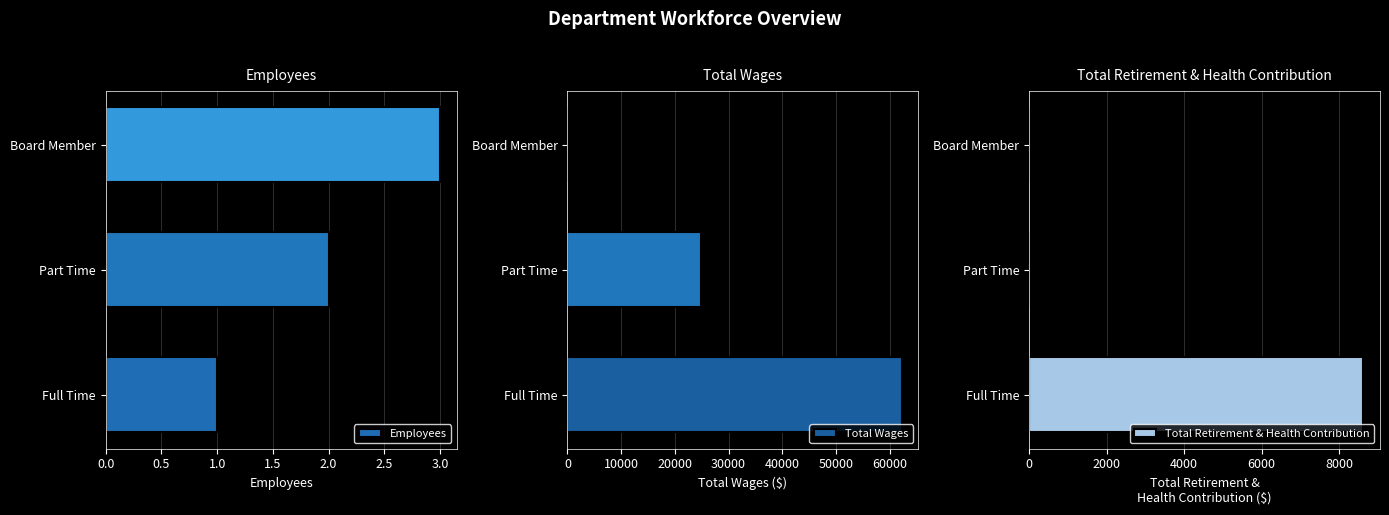

Reading left to right, transcribe all the data shown in this chart.

Employees: 1	2	3
Total Wages: 62199	24909	0
Total Retirement & Health Contribution: 8625	0	0